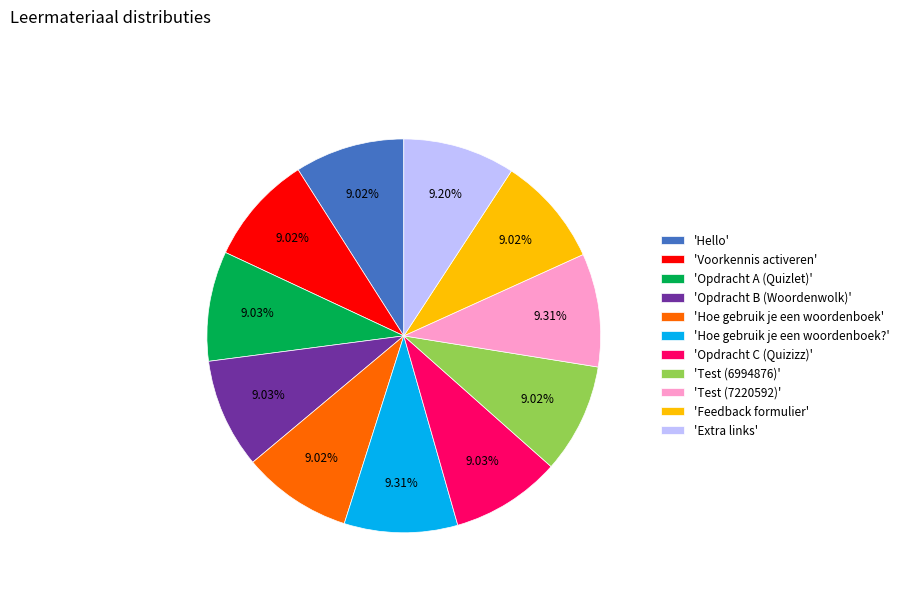

Combined, do 'Hoe gebruik je een woordenboek' and 'Opdracht C (Quizizz)' account for over 50%?

No